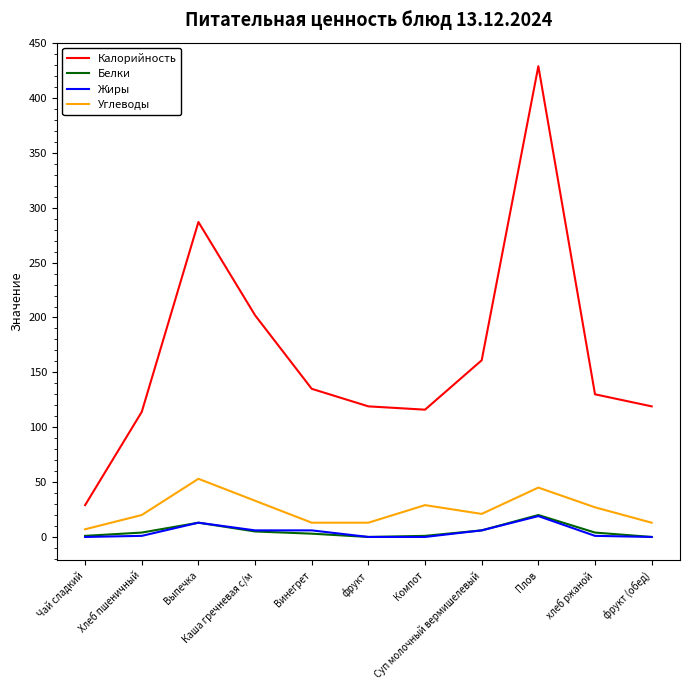

What is the maximum value for Белки?

20